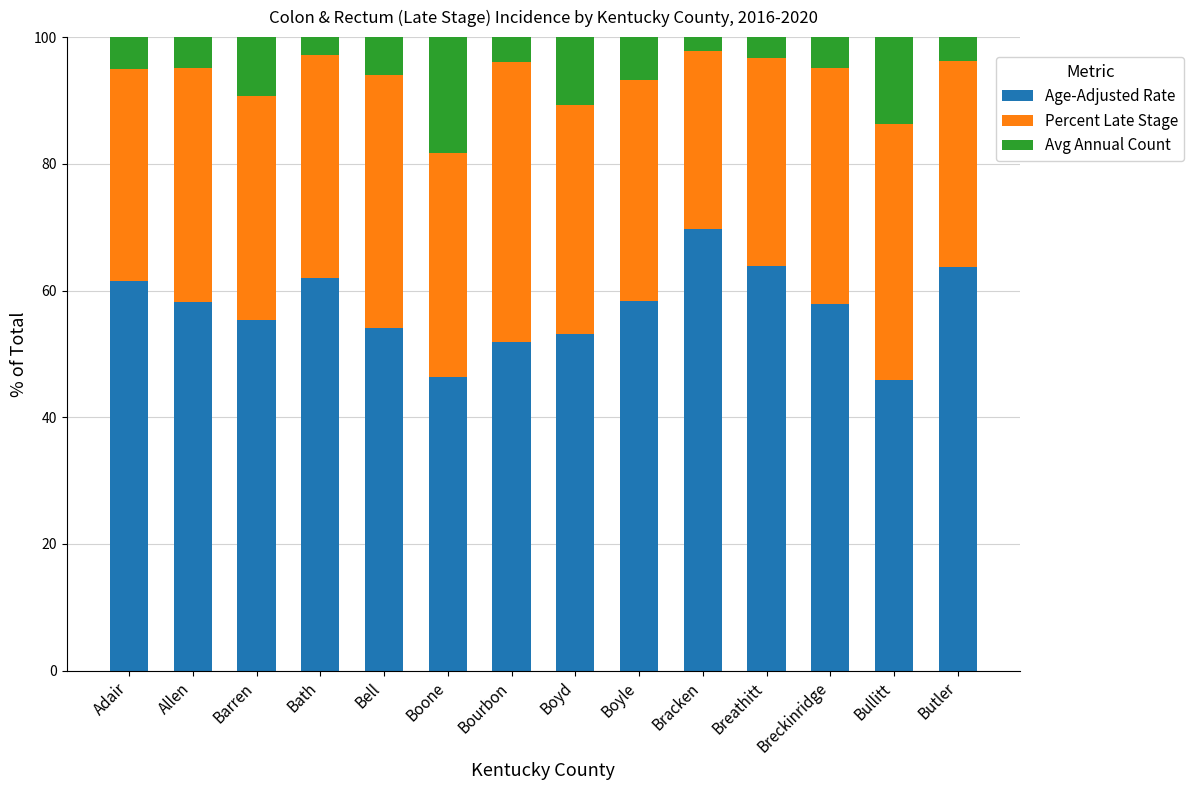

What is the minimum value for Age-Adjusted Rate?

45.9